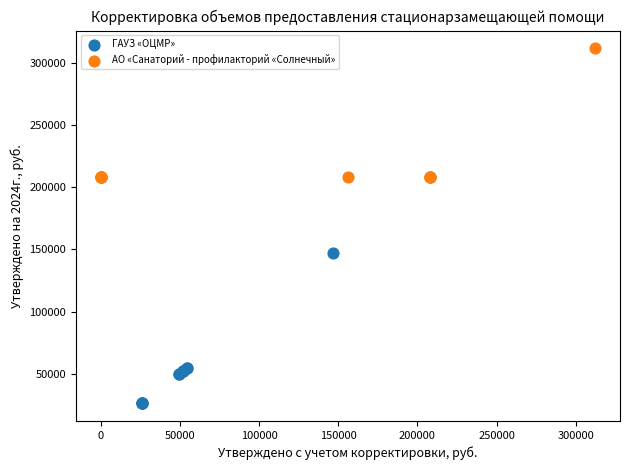

Which series contains the lowest Y value?

ГАУЗ «ОЦМР»